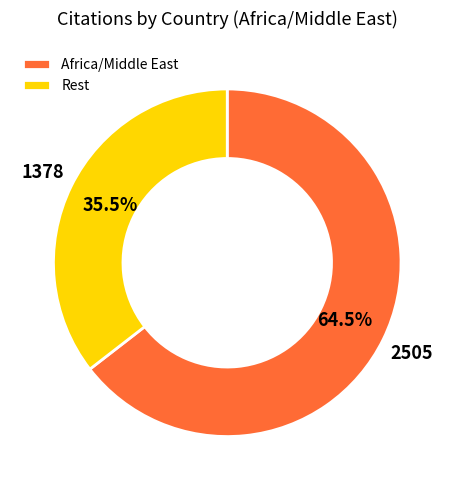

Between Africa/Middle East and Rest, which is larger?

Africa/Middle East